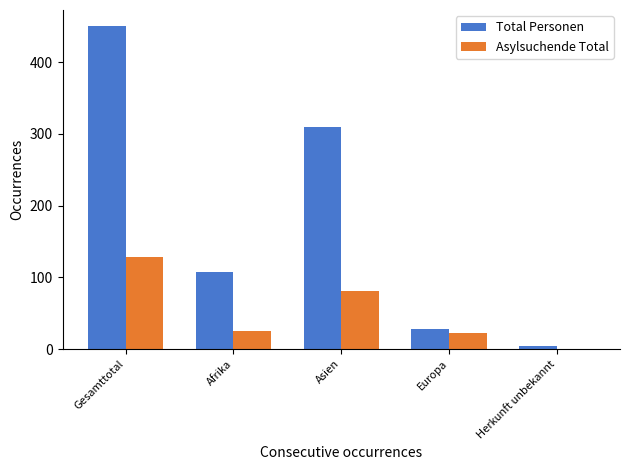

What is the approximate value of Total Personen at Herkunft unbekannt, to the nearest 5?

5